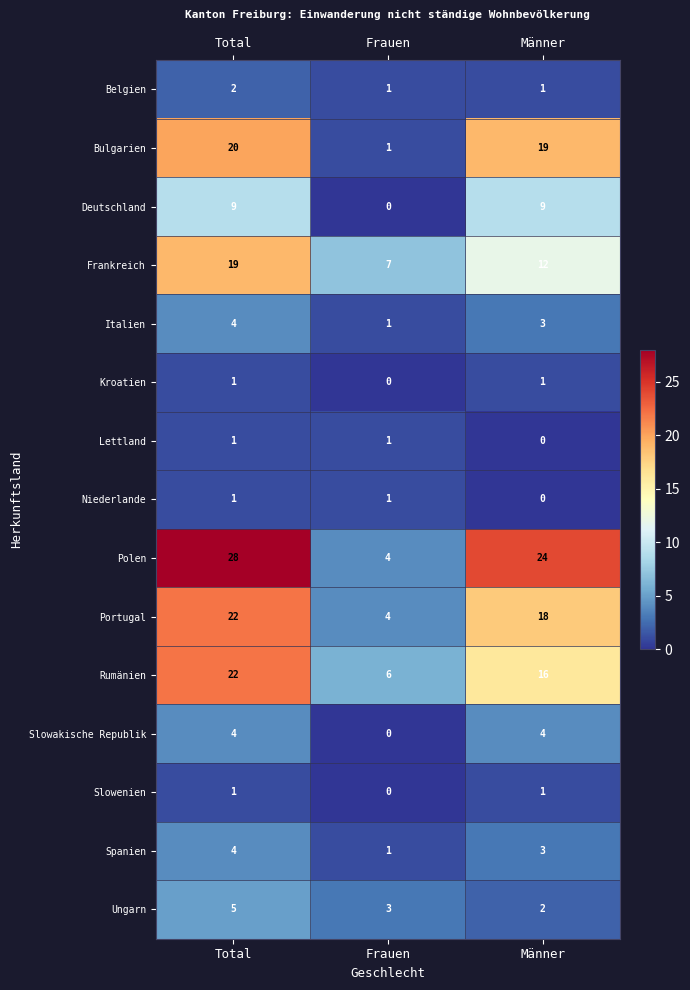

What is the sum of the Rumänien values at Total and Männer?

38